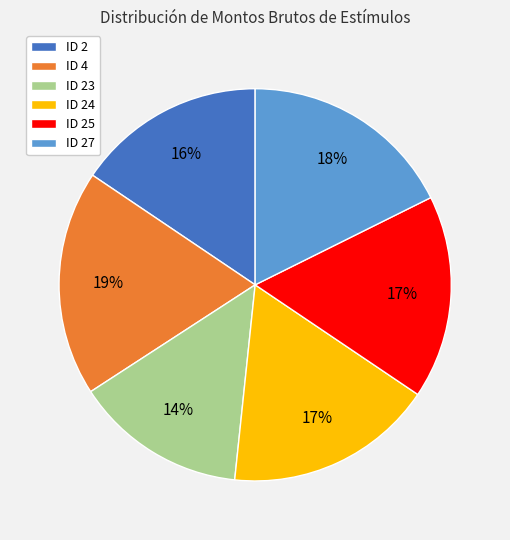

How many segments does this pie chart have?

6